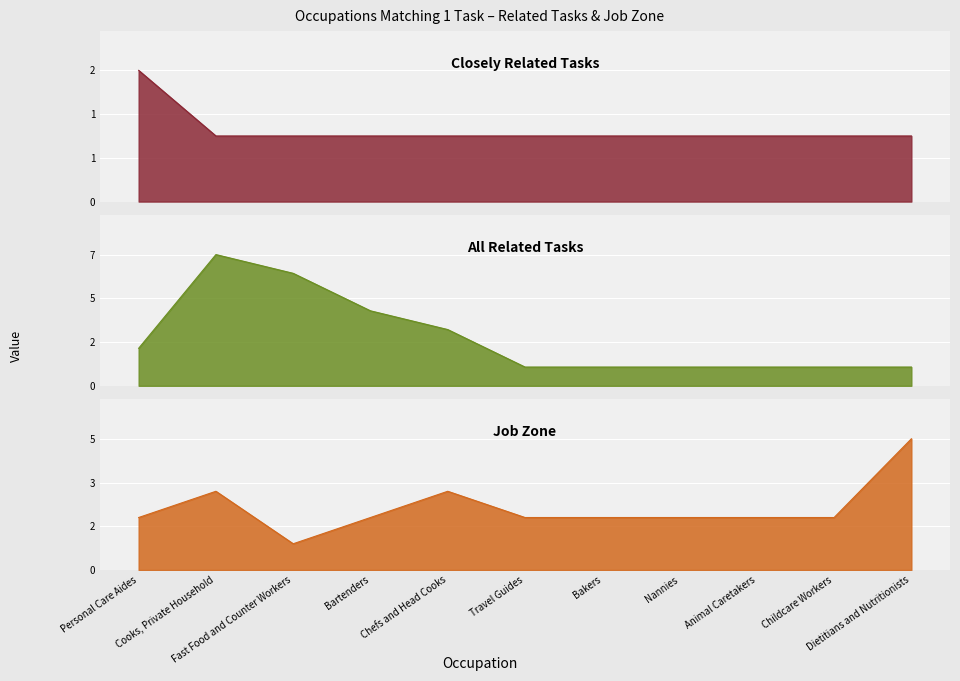

What is the label of the 4th point from the right?

Nannies